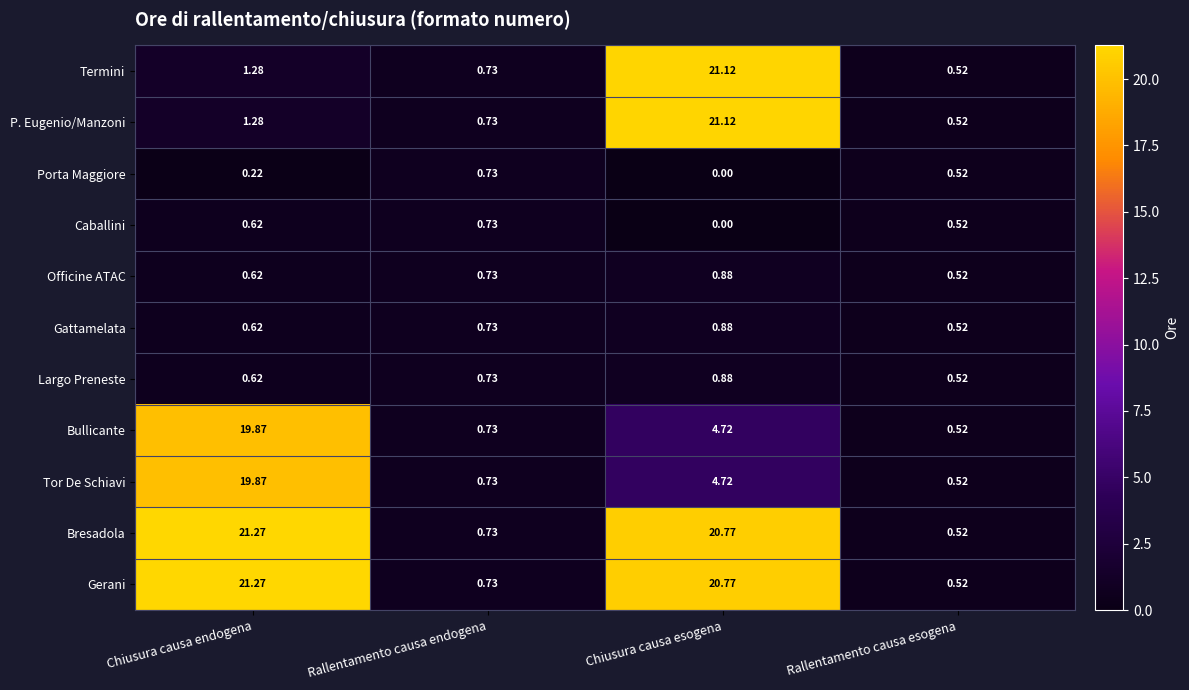

At how many categories does at least one series exceed 6?

2